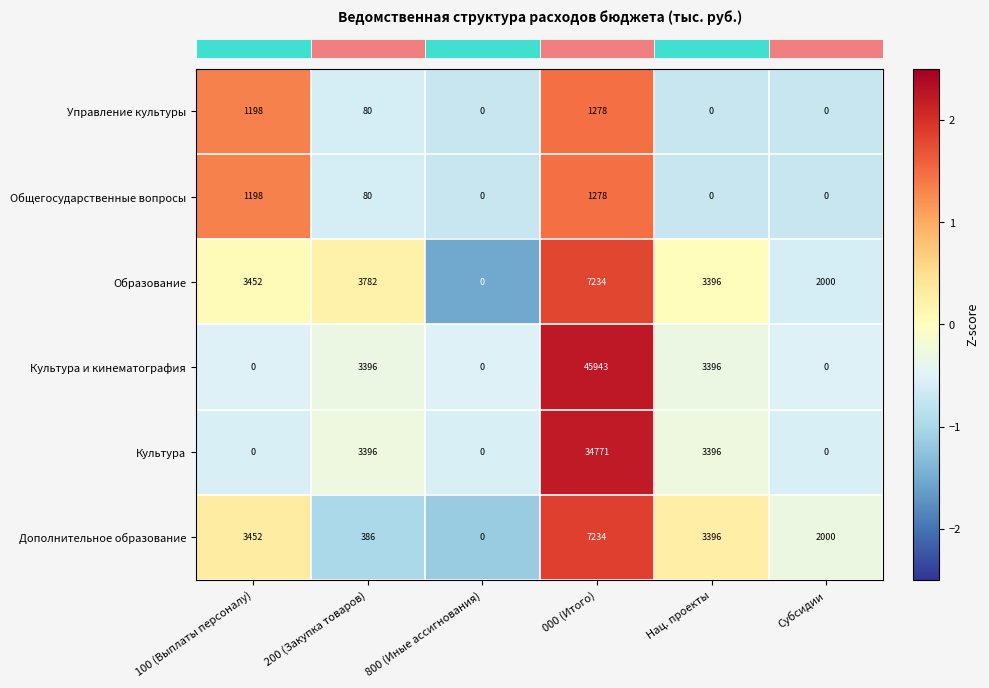

What is the sum of the Дополнительное образование values at 200 (Закупка товаров) and Субсидии?

2386